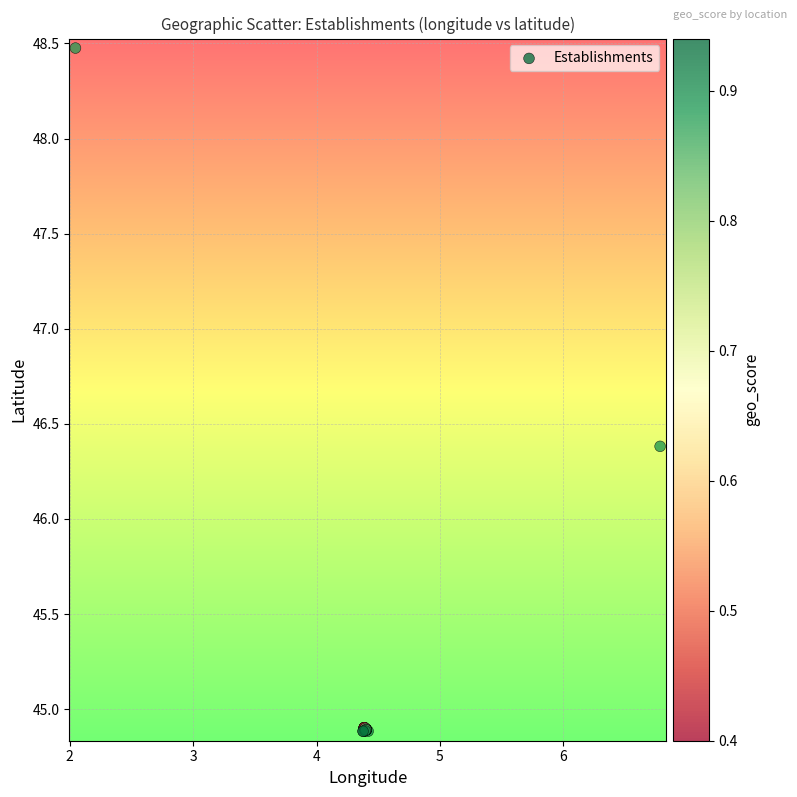

What Y value in the scatter plot is closest to 46?

46.4